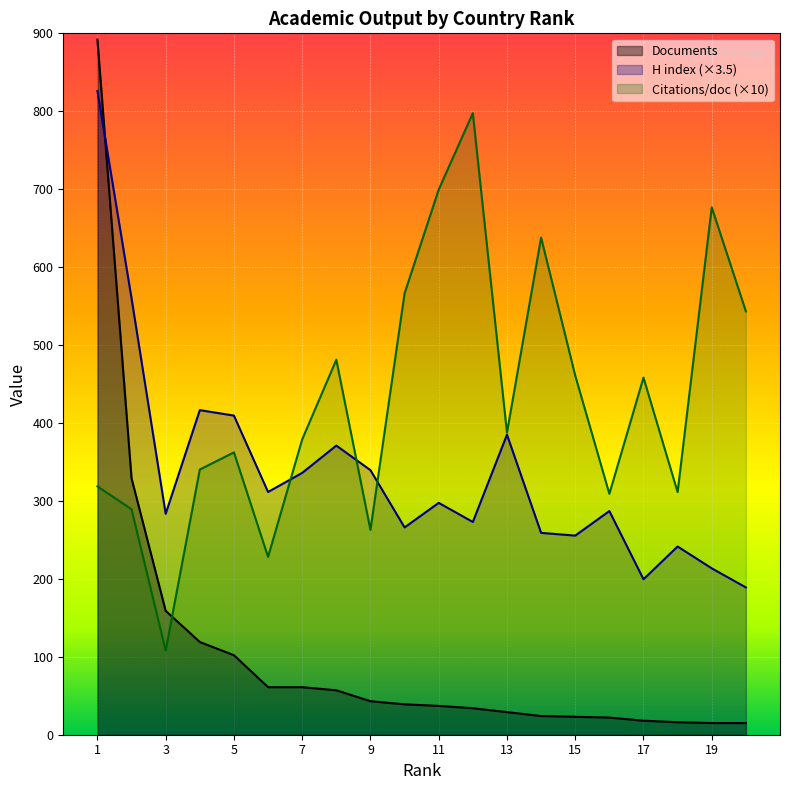

How many distinct data groups are displayed?

3